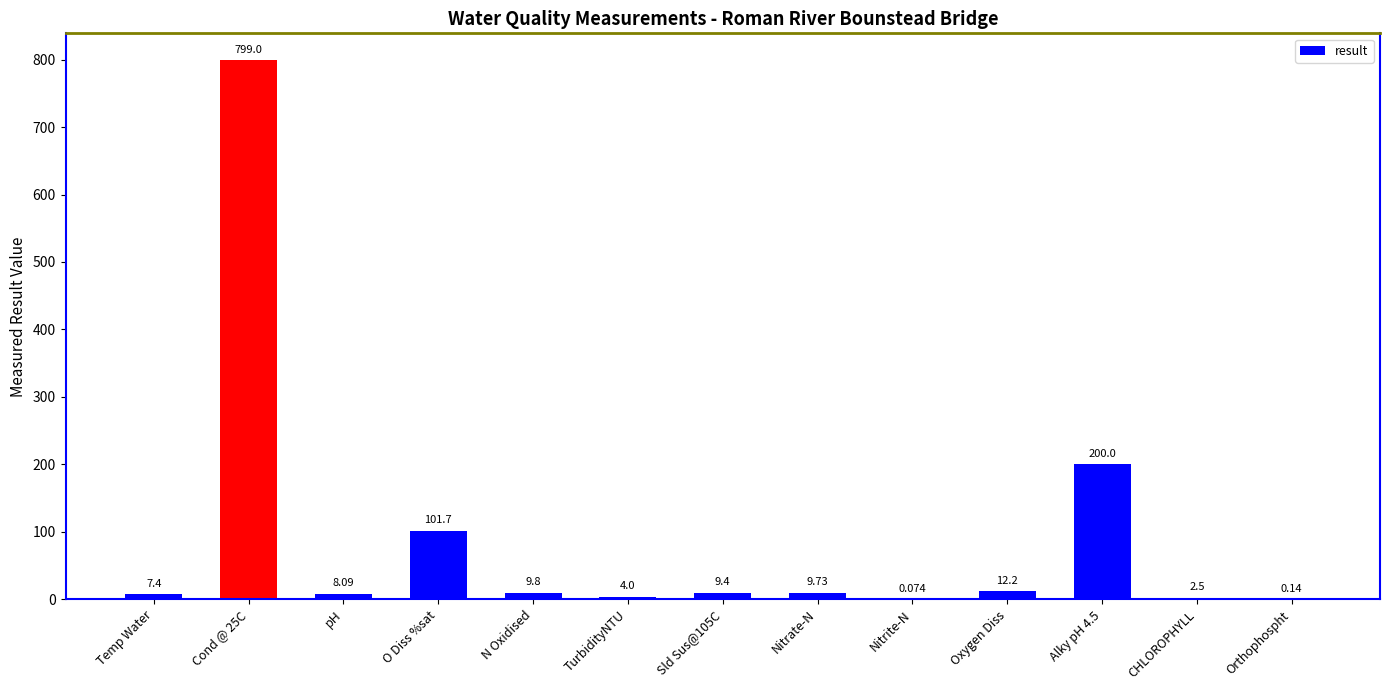

List the labels in order of value, largest first.

Cond @ 25C, Alky pH 4.5, O Diss %sat, Oxygen Diss, N Oxidised, Nitrate-N, Sld Sus@105C, pH, Temp Water, TurbidityNTU, CHLOROPHYLL, Orthophospht, Nitrite-N